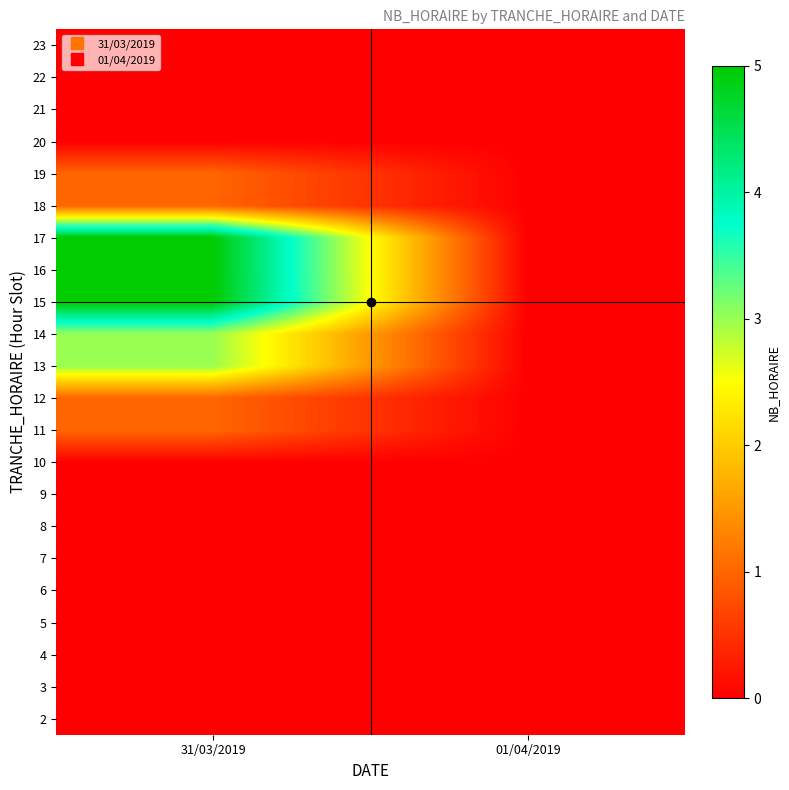

What is the greatest value displayed?

5